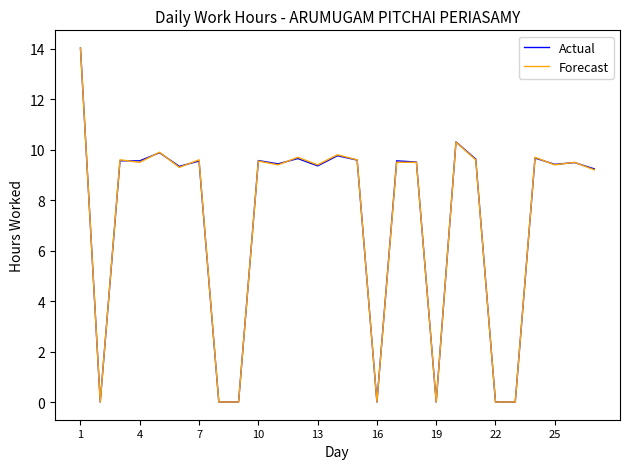

Does the chart have visible grid lines?

No